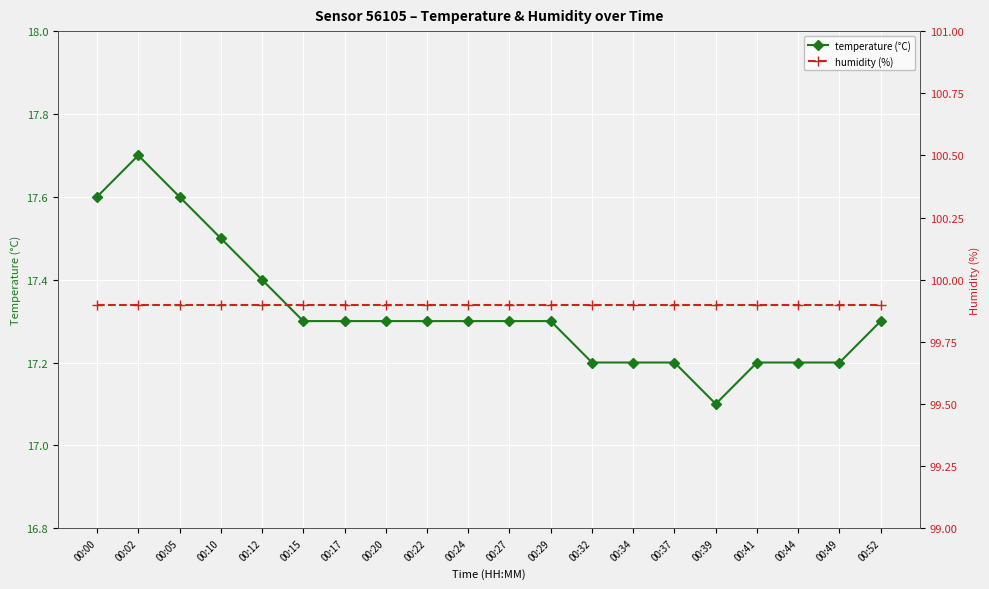

What is the total value across all series at 00:27?

117.2